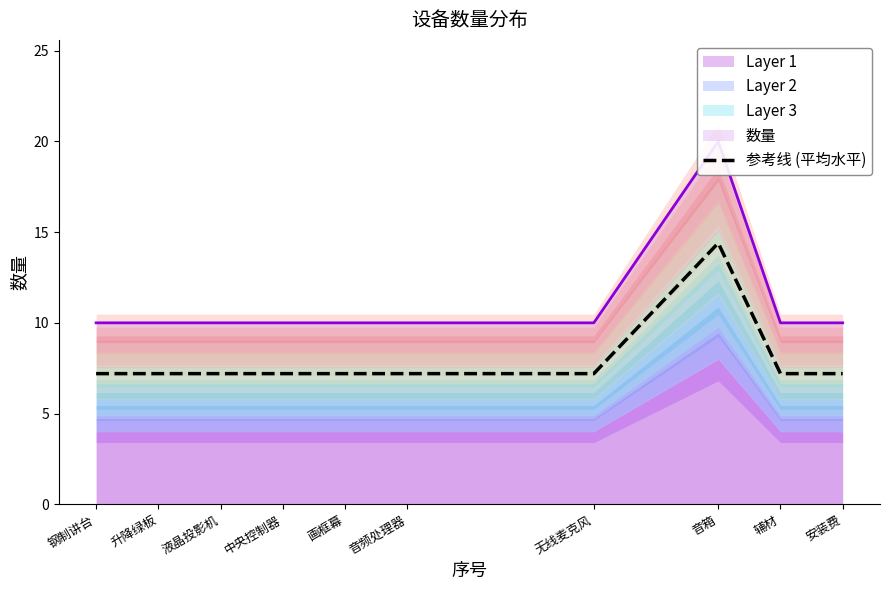

What position from the left is 辅材?

9